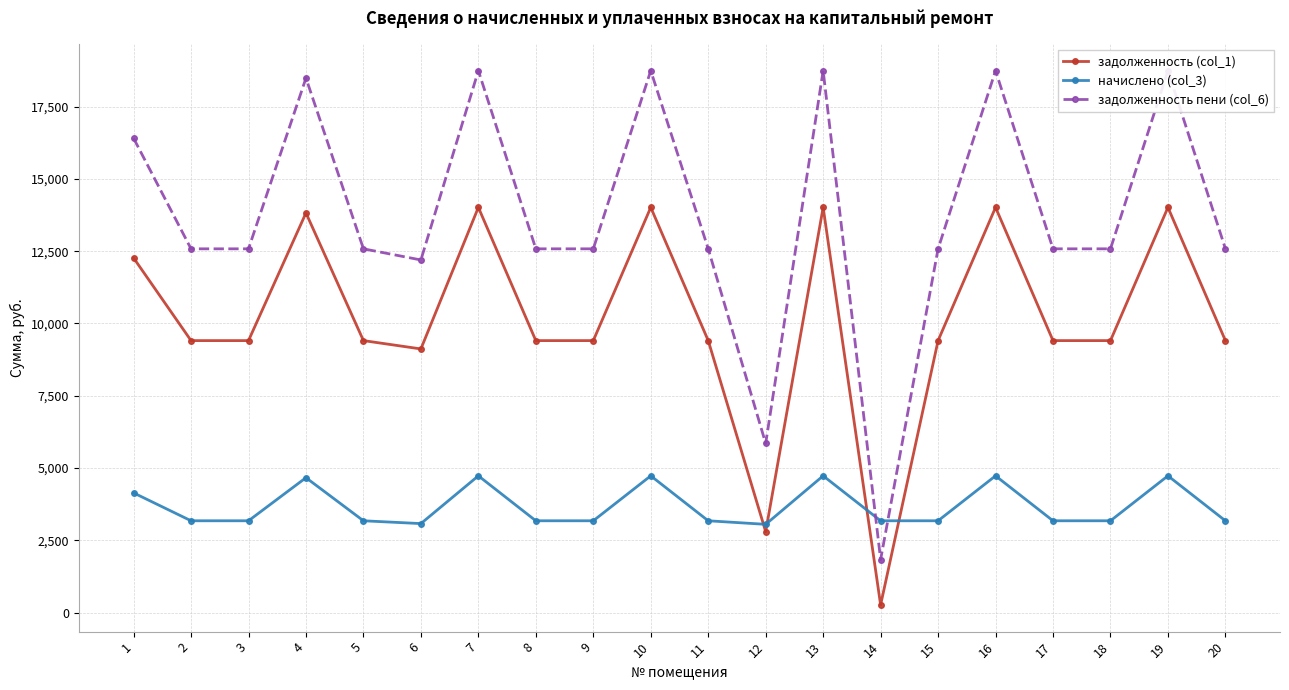

What is the difference between the maximum and minimum values in the задолженность (col_1) series?

13751.4